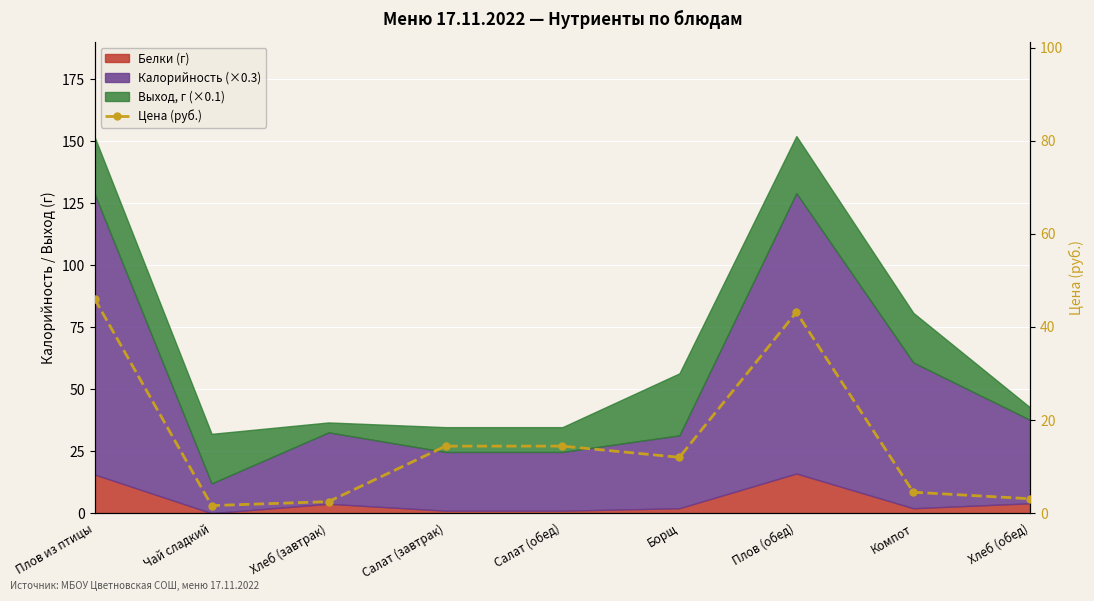

How many data points does each series have?

9